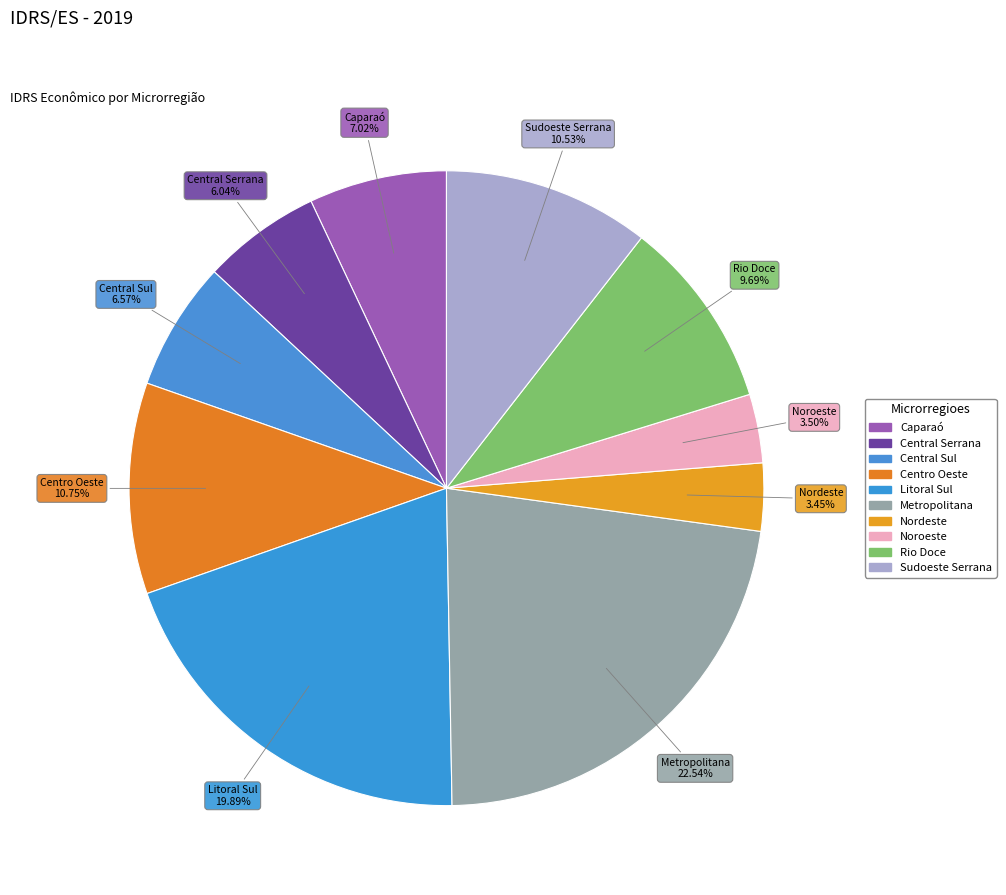

Combined, what portion of the pie is Sudoeste Serrana and Central Serrana?

16.6%